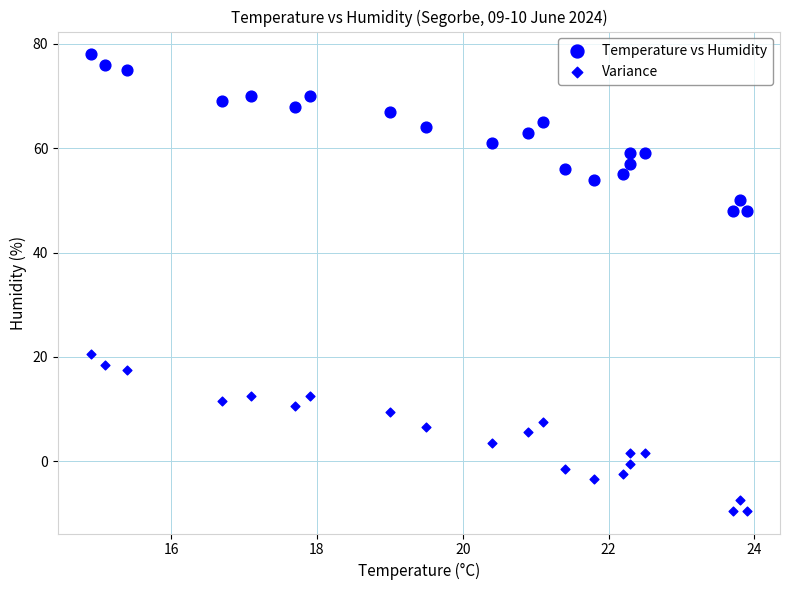

How many data points are displayed?

42